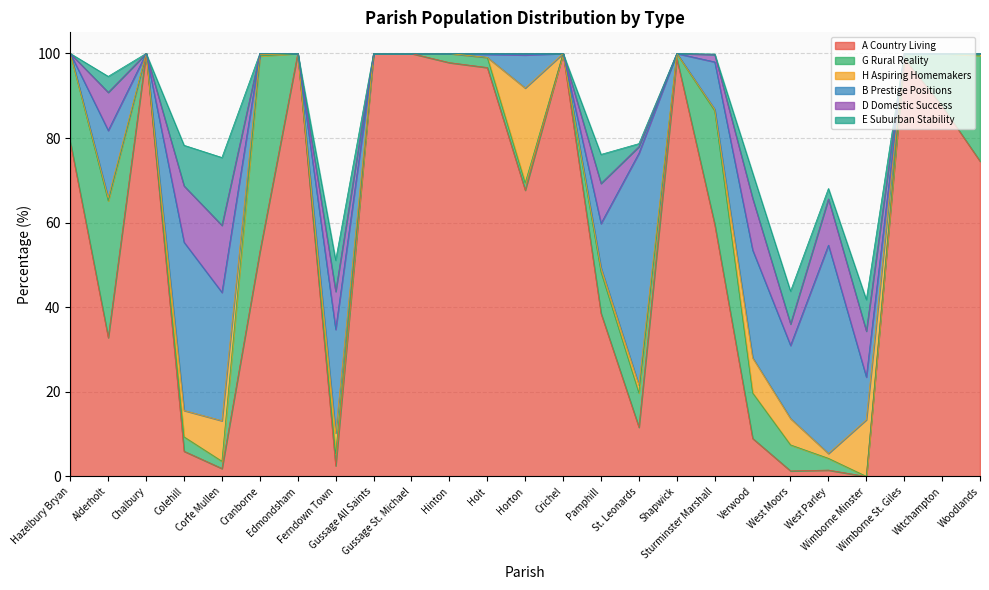

After their last crossing, which series has the higher values: H Aspiring Homemakers or B Prestige Positions?

H Aspiring Homemakers